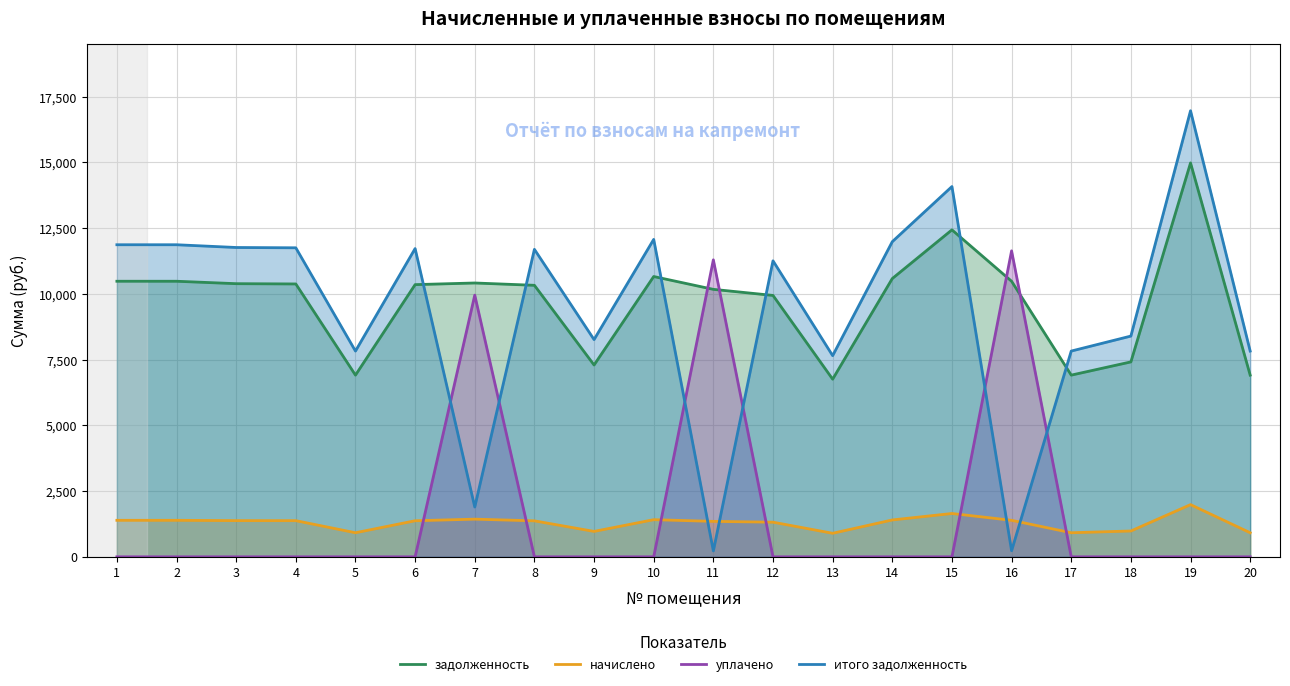

What are all the series names shown in the legend?

задолженность, начислено, уплачено, итого задолженность